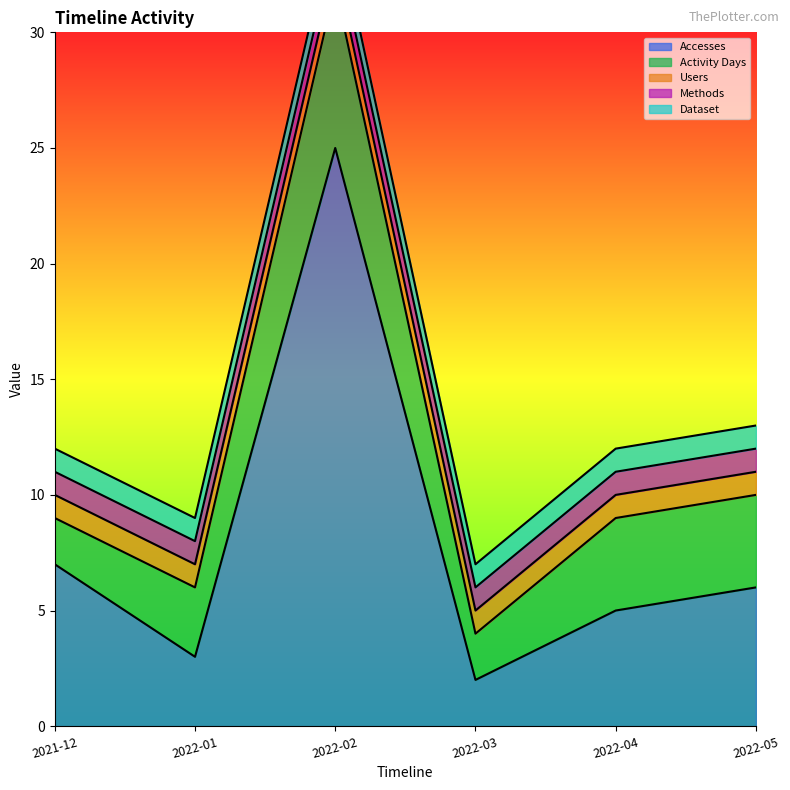

True or false: Activity Days has a value of 4 at 2022-05.

True